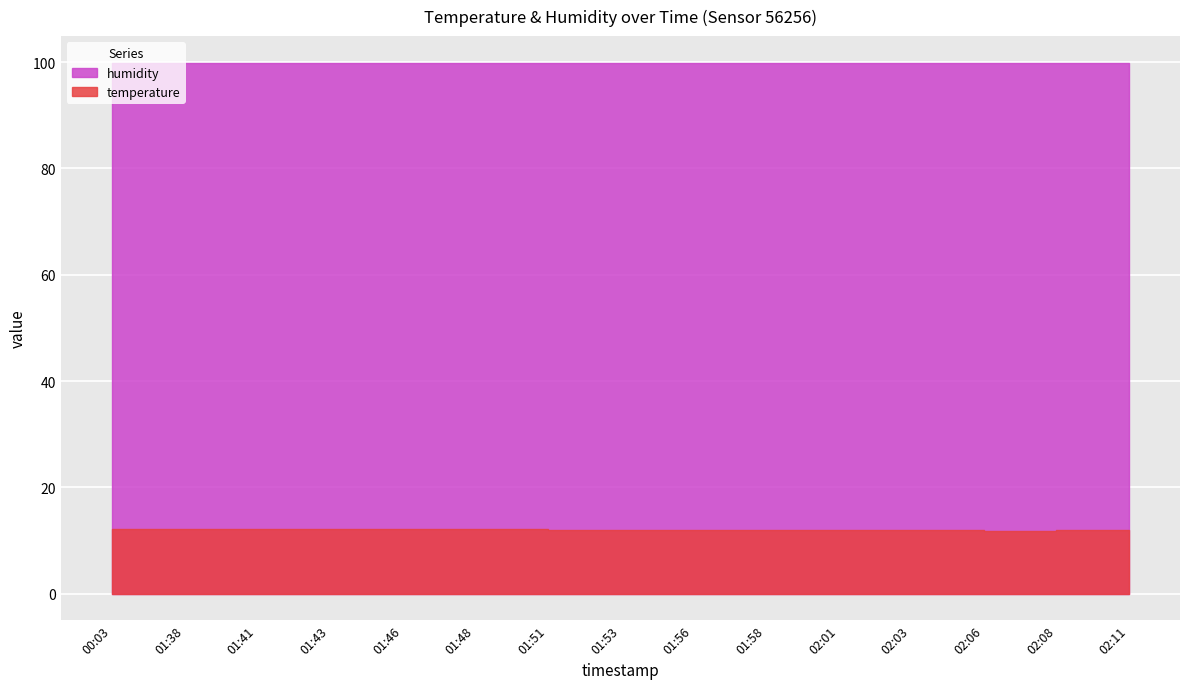

Reading left to right, list all the values displayed in this chart.

temperature: 00:03=12.1	01:38=12.1	01:41=12.1	01:43=12.1	01:46=12.1	01:48=12.1	01:51=12.0	01:53=12.0	01:56=12.0	01:58=11.9	02:01=11.9	02:03=11.9	02:06=11.8	02:08=11.9	02:11=11.9
humidity: 00:03=99.9	01:38=99.9	01:41=99.9	01:43=99.9	01:46=99.9	01:48=99.9	01:51=99.9	01:53=99.9	01:56=99.9	01:58=99.9	02:01=99.9	02:03=99.9	02:06=99.9	02:08=99.9	02:11=99.9